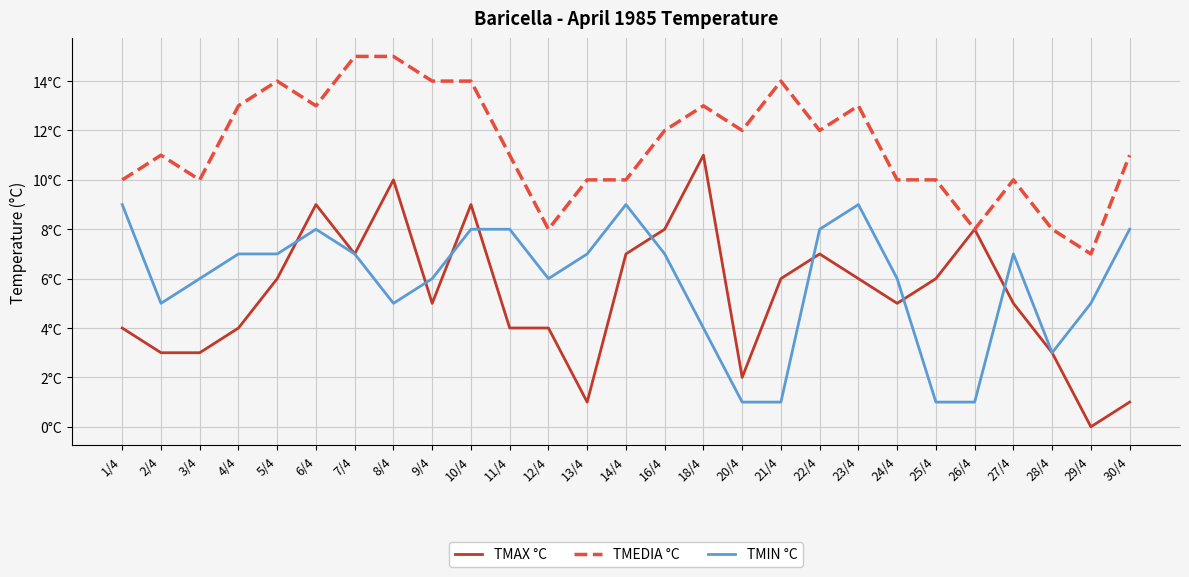

What is the label of the 19th point from the left?

22/4